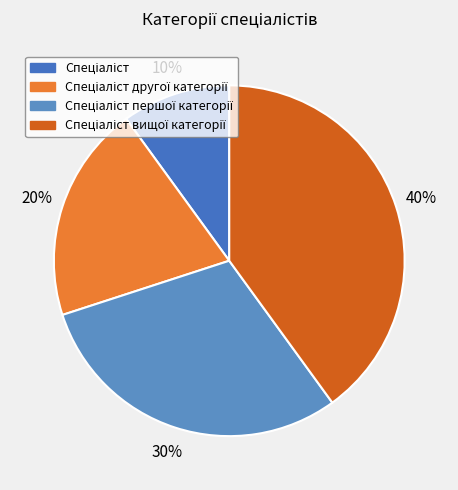

Count the number of slices in the pie.

4